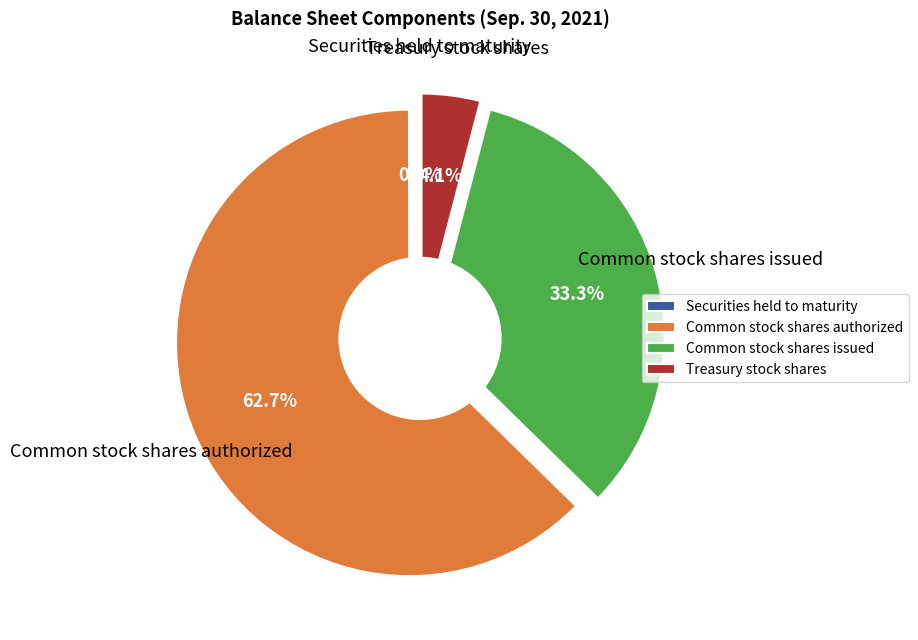

To the nearest percent, what percentage of the pie is Common stock shares issued?

33%